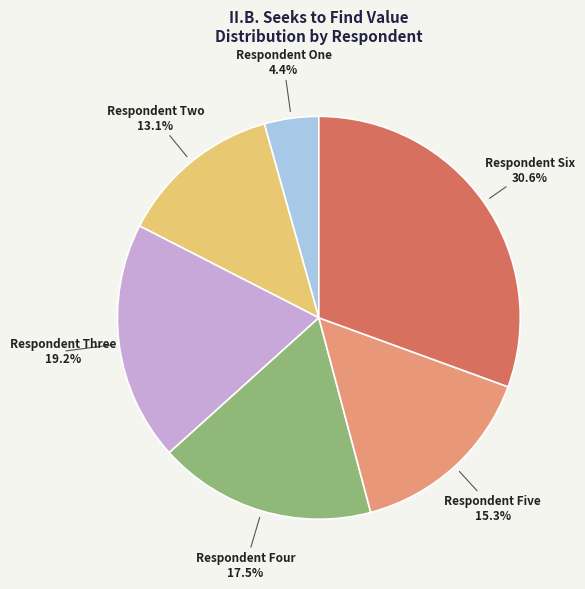

Is there any slice that represents more than half of the pie?

No